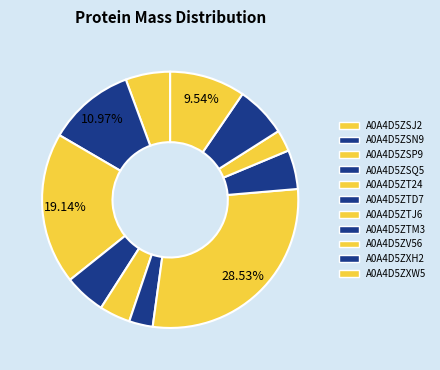

Count the number of slices in the pie.

11